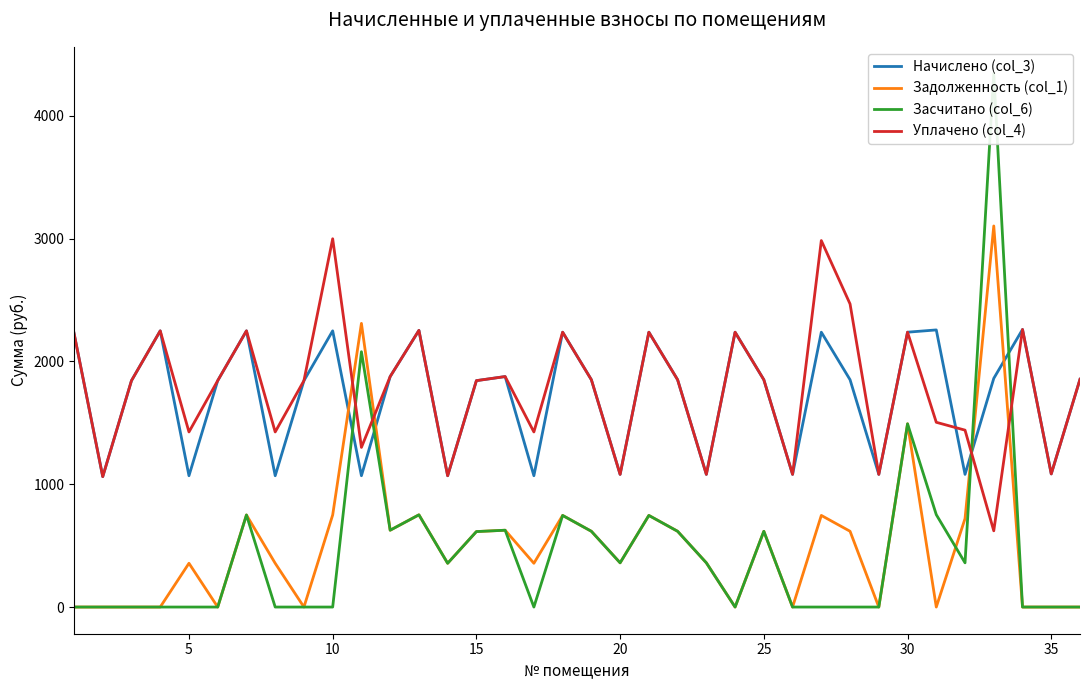

True or false: Уплачено (col_4) and Задолженность (col_1) intersect in this chart.

True